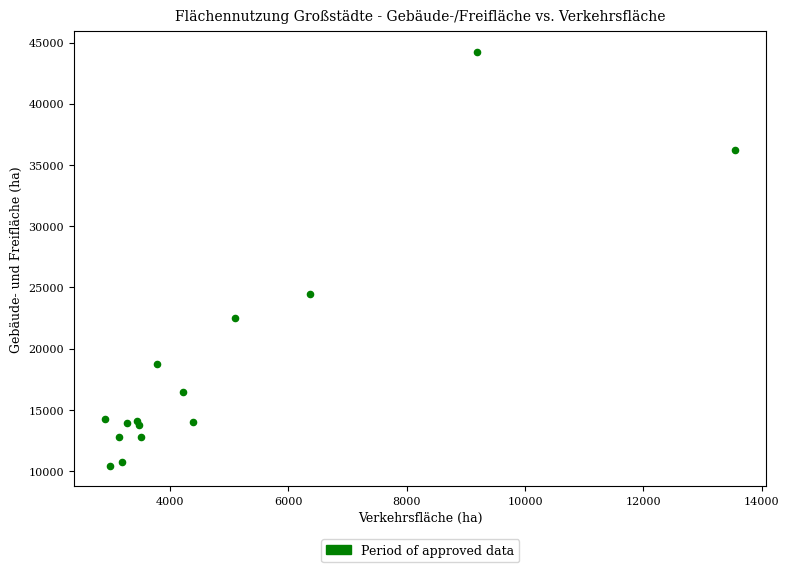

What Y value in the scatter plot is closest to 27330?

24487